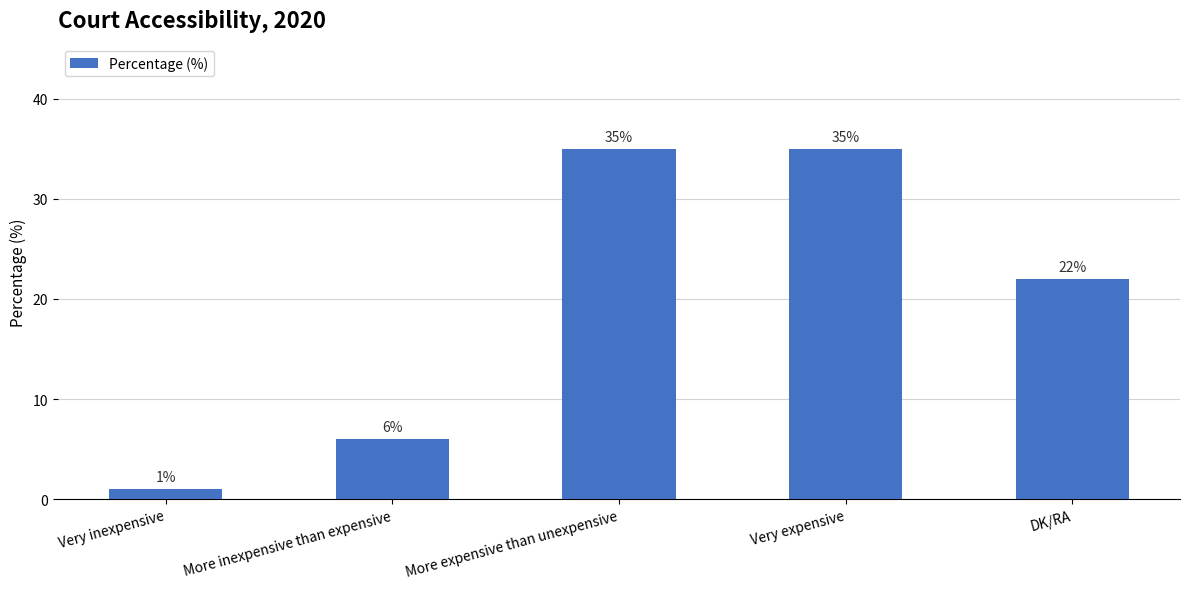

Which has a higher value, Very inexpensive or More expensive than unexpensive?

More expensive than unexpensive